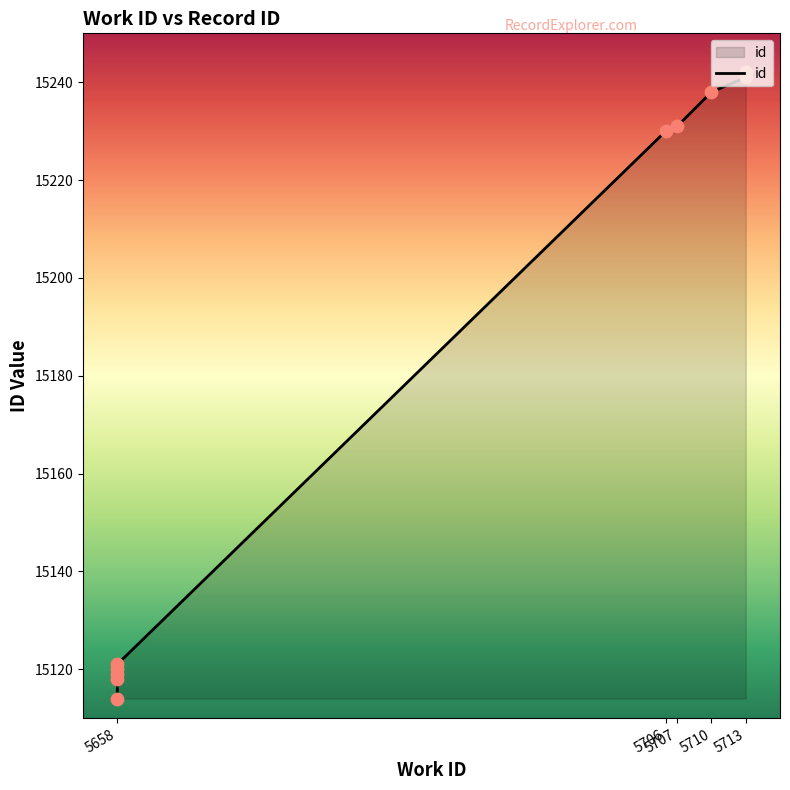

What is the change in value from 5658 to 5713?

+120